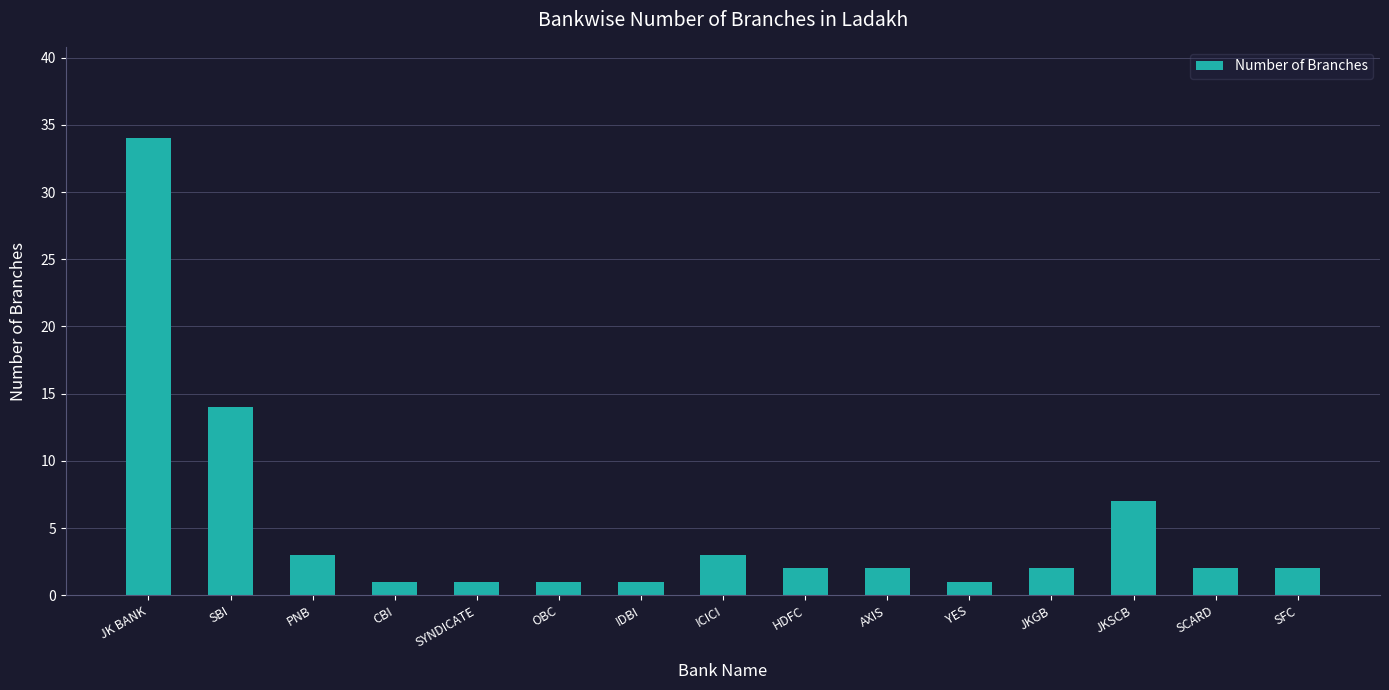

What position from the left is ICICI?

8